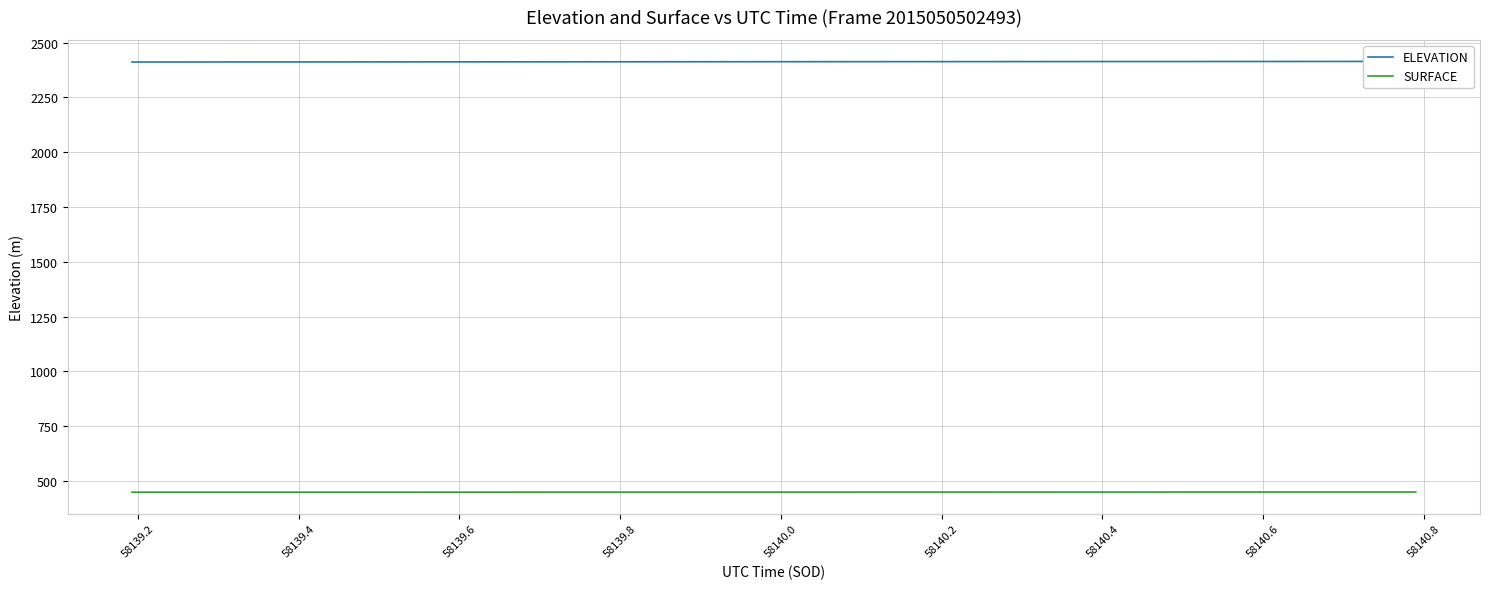

What is the value of the ELEVATION point at the 6th from the left?

2411.4